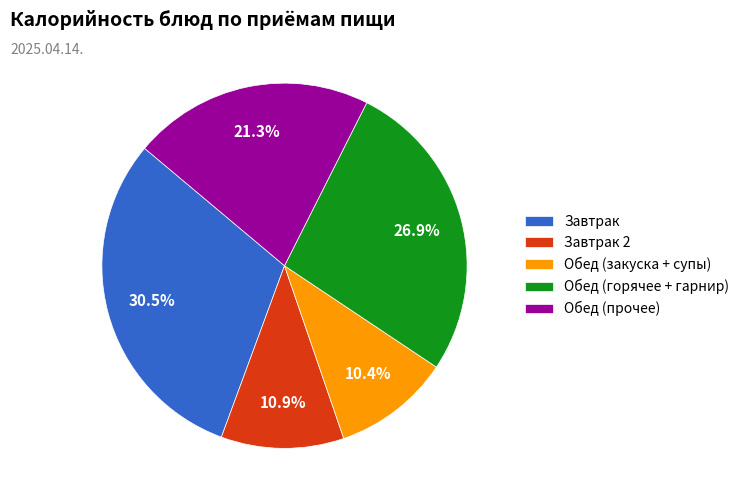

What percentage is NOT represented by Обед (горячее + гарнир)?

73.1%